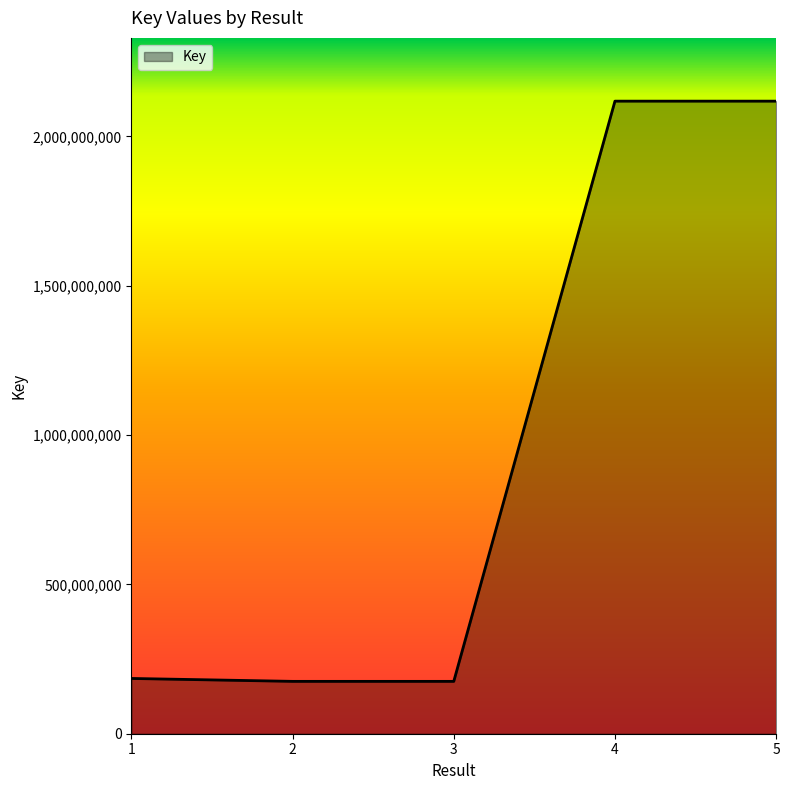

What is the sum of the values at 4 and 5?

4235718674